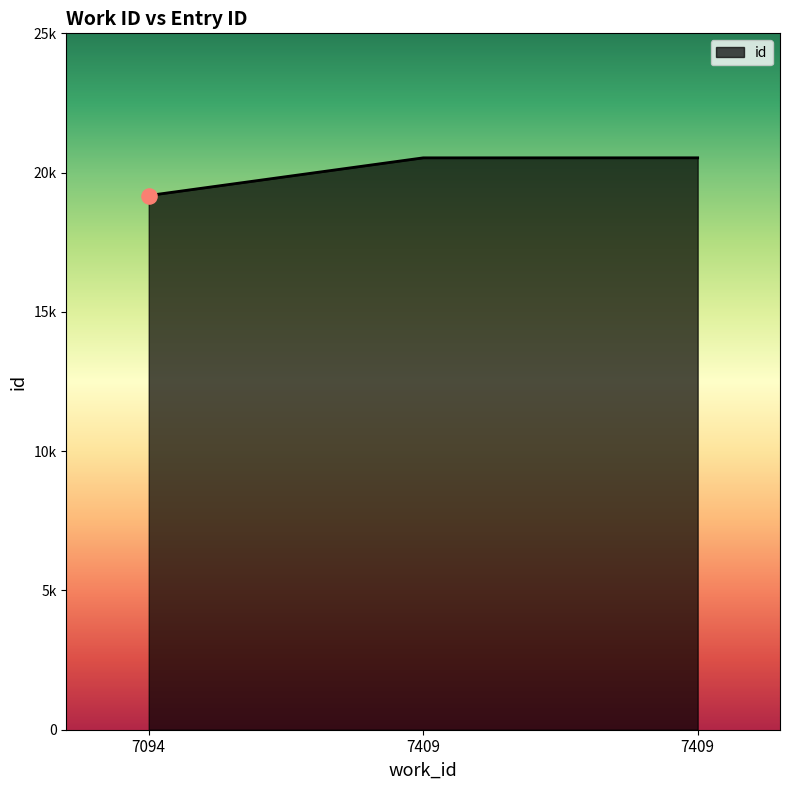

What is the ratio of the value at 7409 to the value at 7409?

1.0